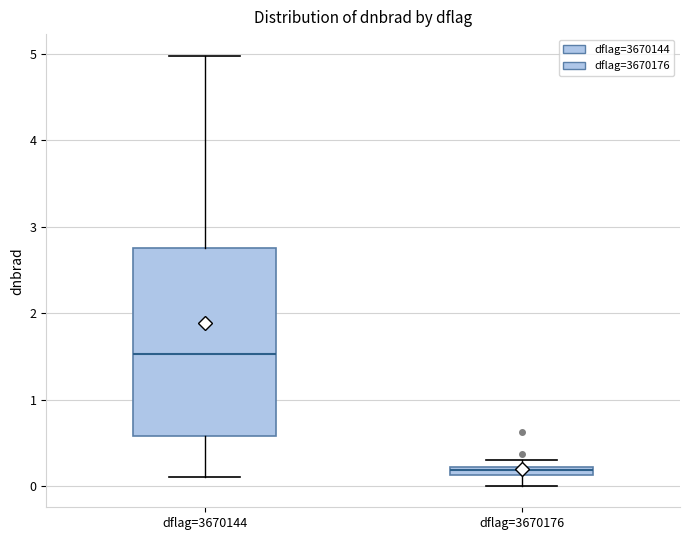

Where does the median line of the box for dflag=3670144 sit on the y-axis? The values are not printed on the chart, so give them approximately, as read against the axis.

1.5